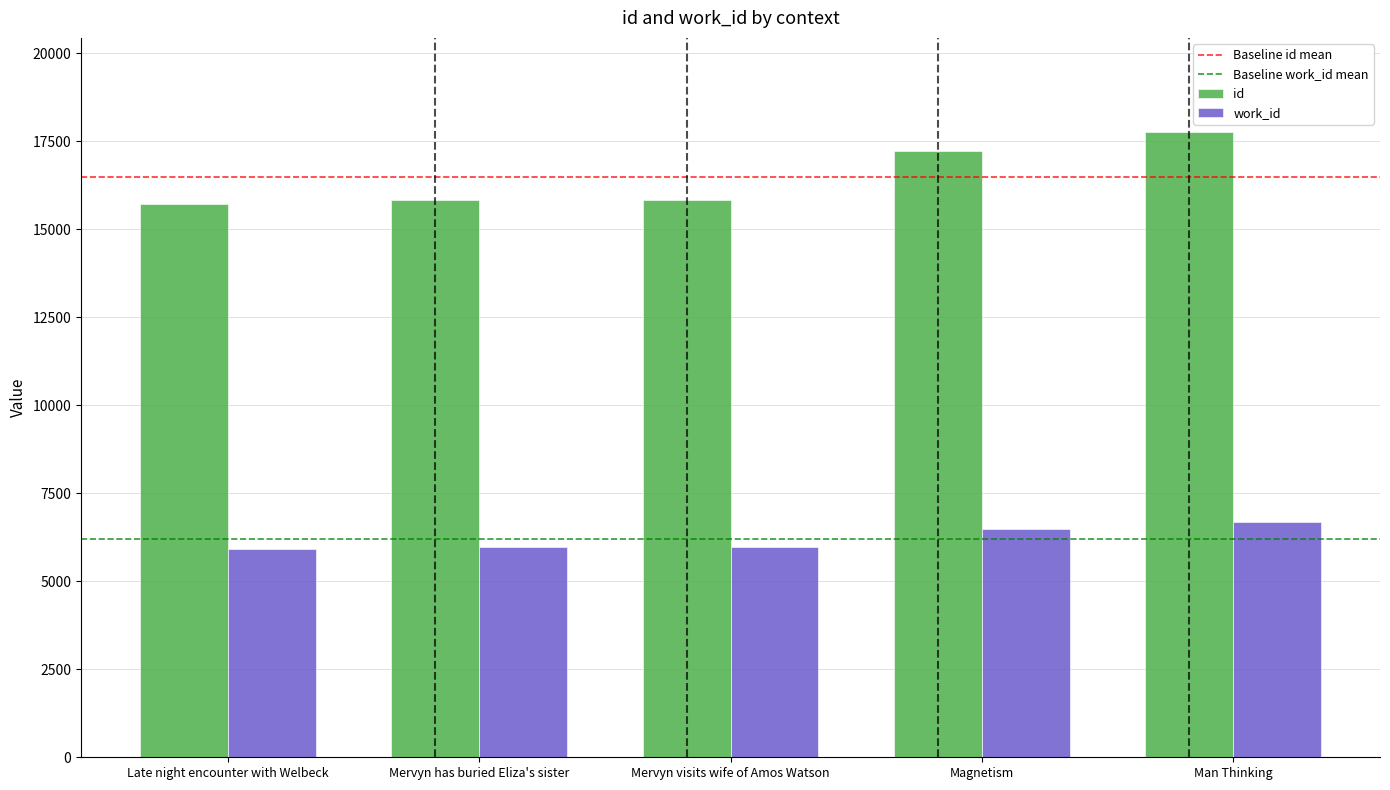

What position from the right is Mervyn has buried Eliza's sister?

4